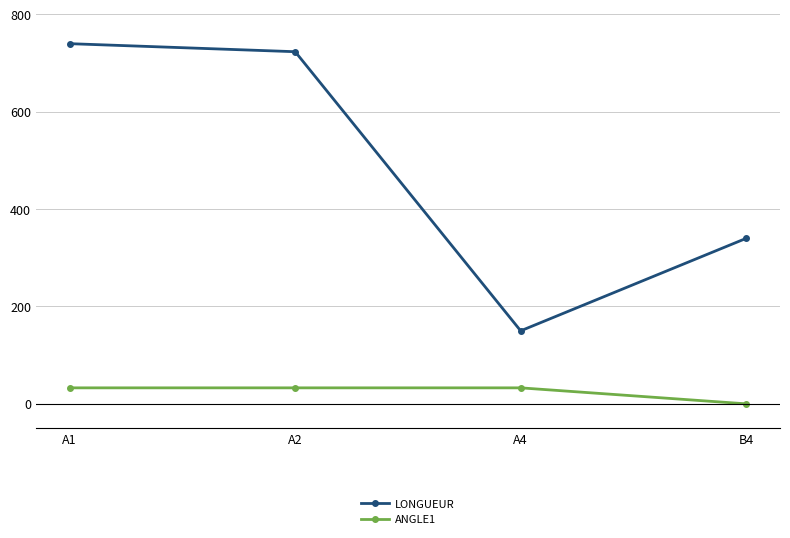

The value of ANGLE1 at B4 is 0.0. True or false?

True